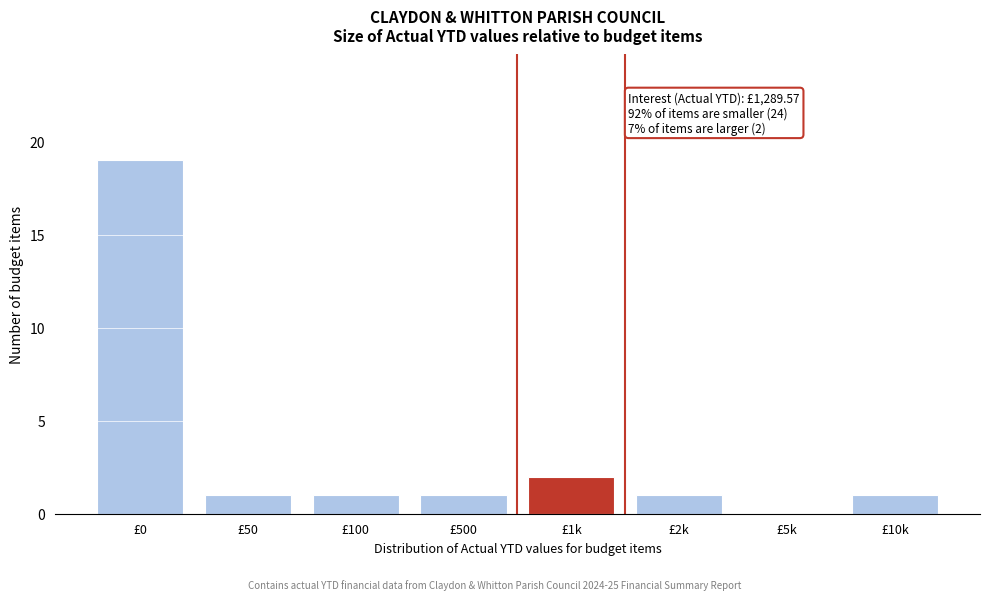

Reading left to right, list all the values displayed in this chart.

£0=19	£50=1	£100=1	£500=1	£1k=2	£2k=1	£5k=0	£10k=1